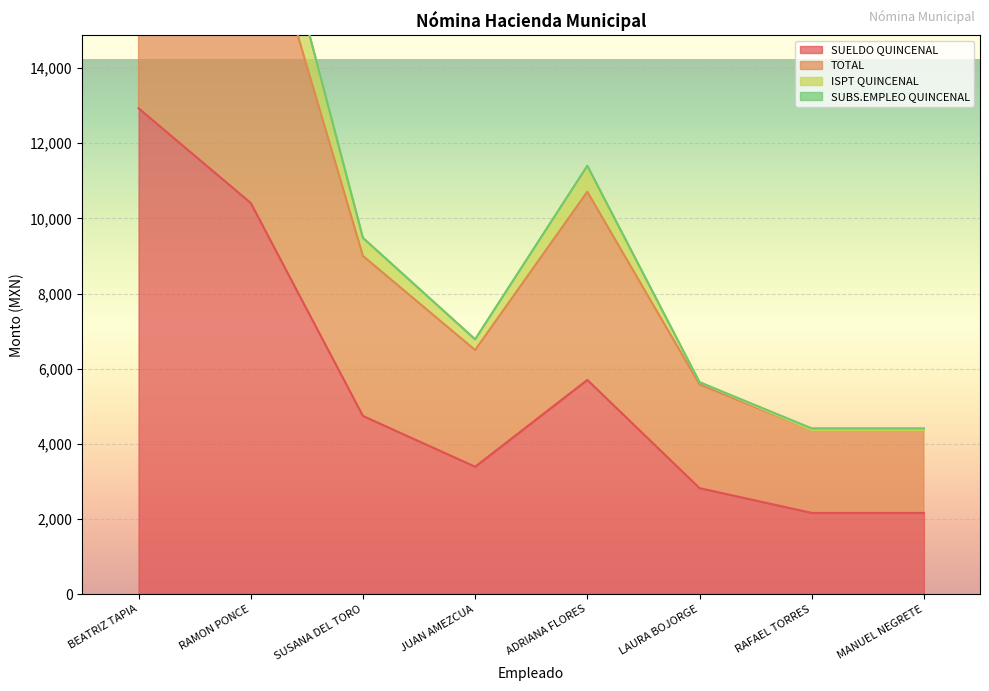

What is the difference between the ISPT QUINCENAL values at SUSANA DEL TORO and ADRIANA FLORES?

1920